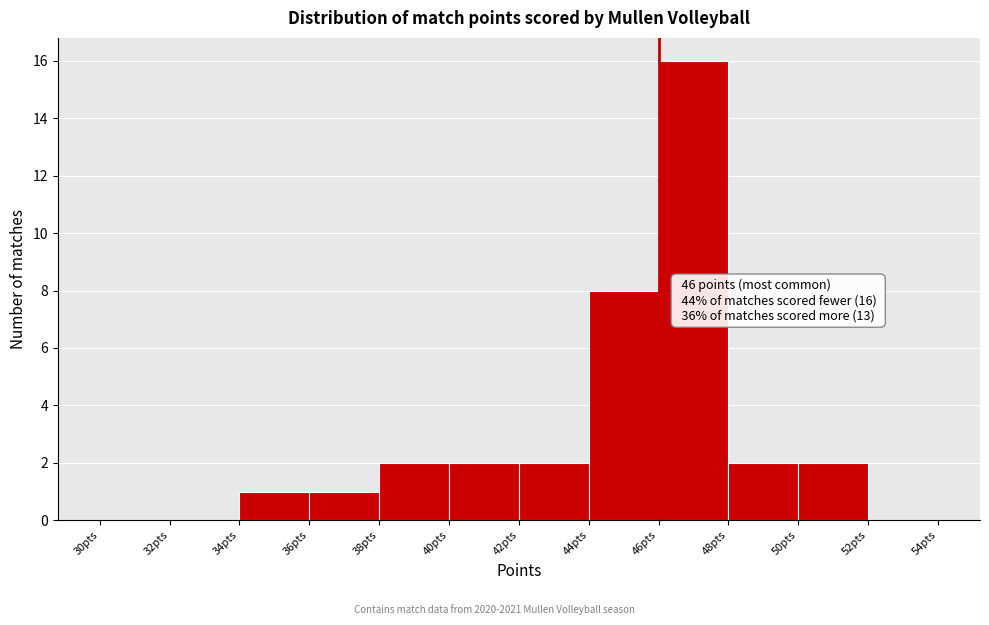

Over which range of the x-axis is the bar tallest?

46 to 48